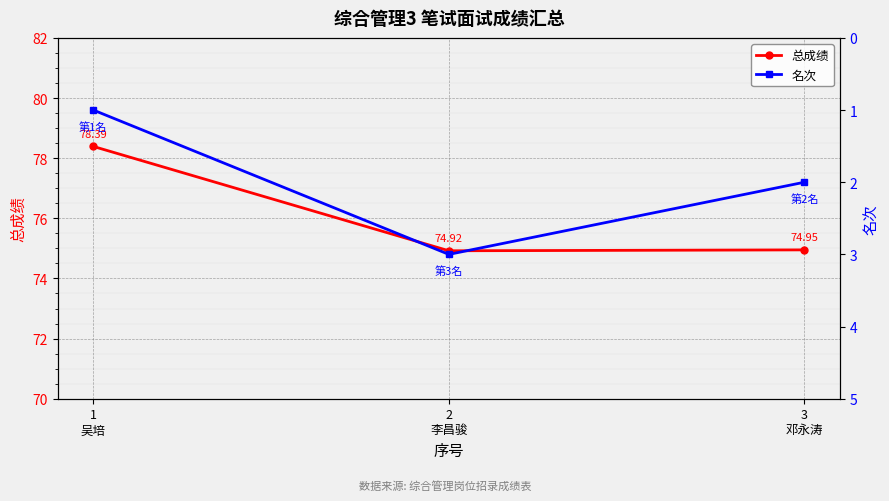

The value of 名次 at 3
邓永涛 is 2.0. True or false?

True